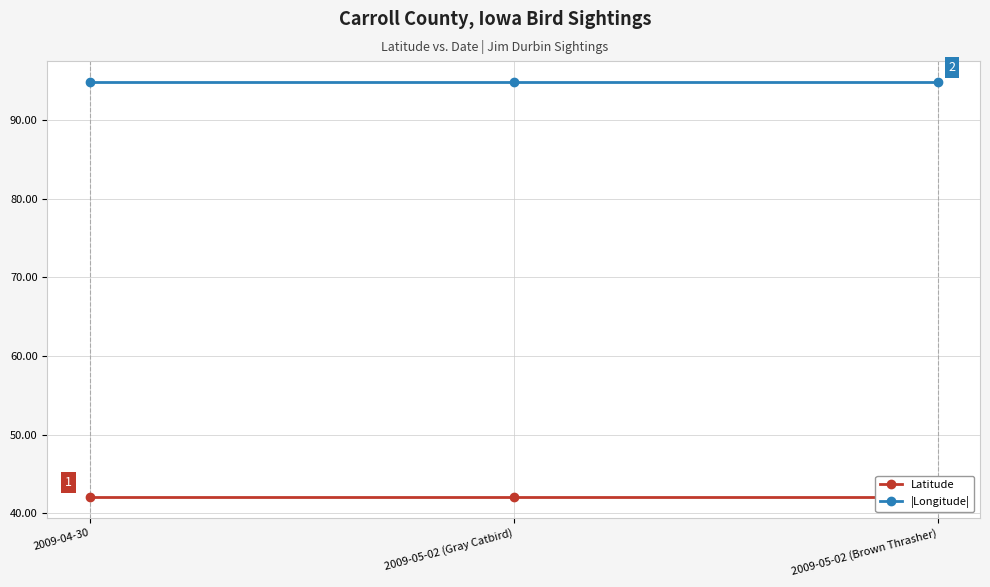

At how many categories does at least one series exceed 94?

3